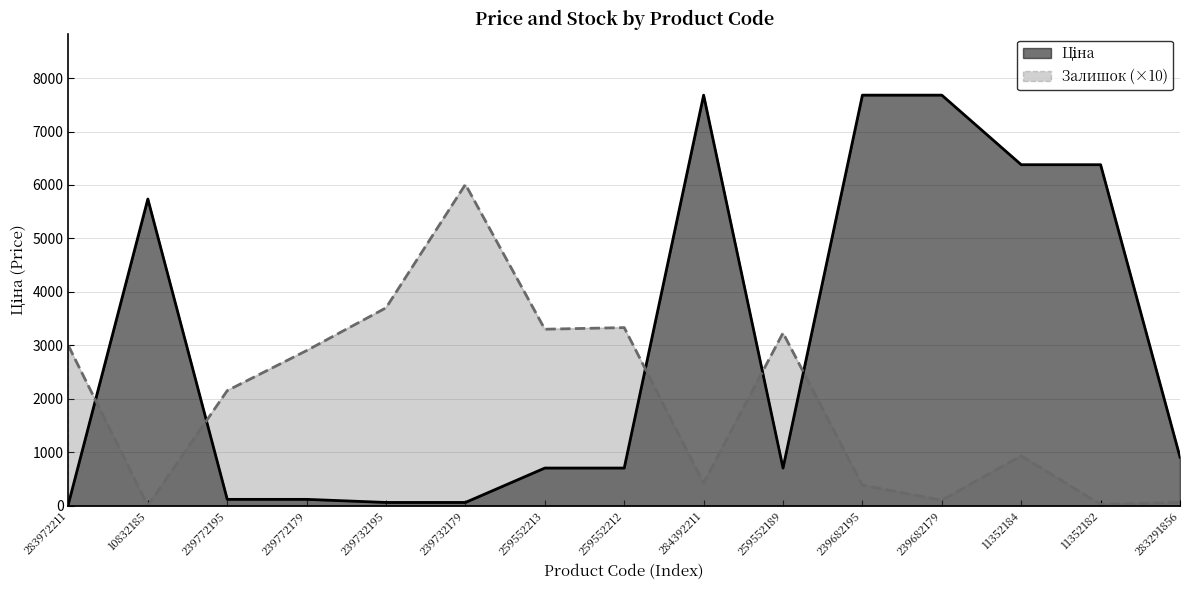

What is the sum of the Залишок values at 283972211 and 239732195?

6690.0